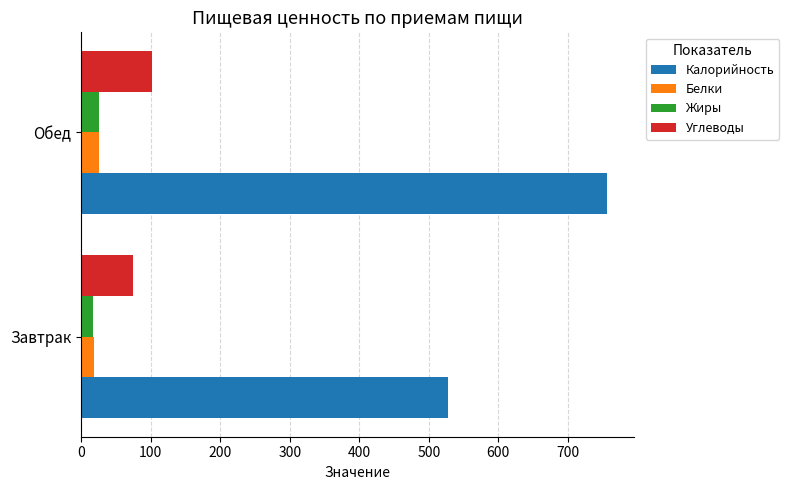

True or false: Жиры has a value of 16.5 at Завтрак.

True